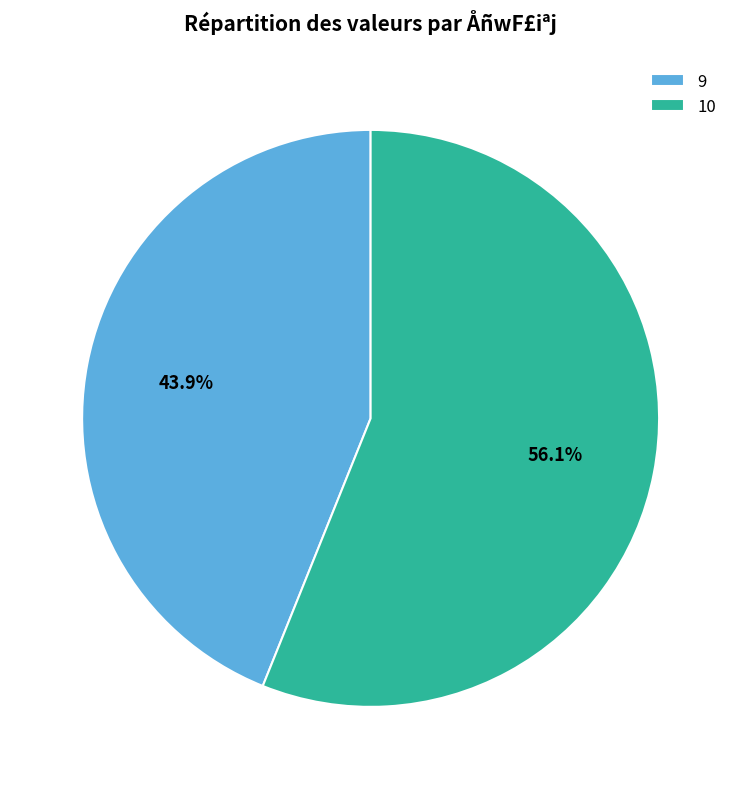

How many slices are in this pie chart?

2